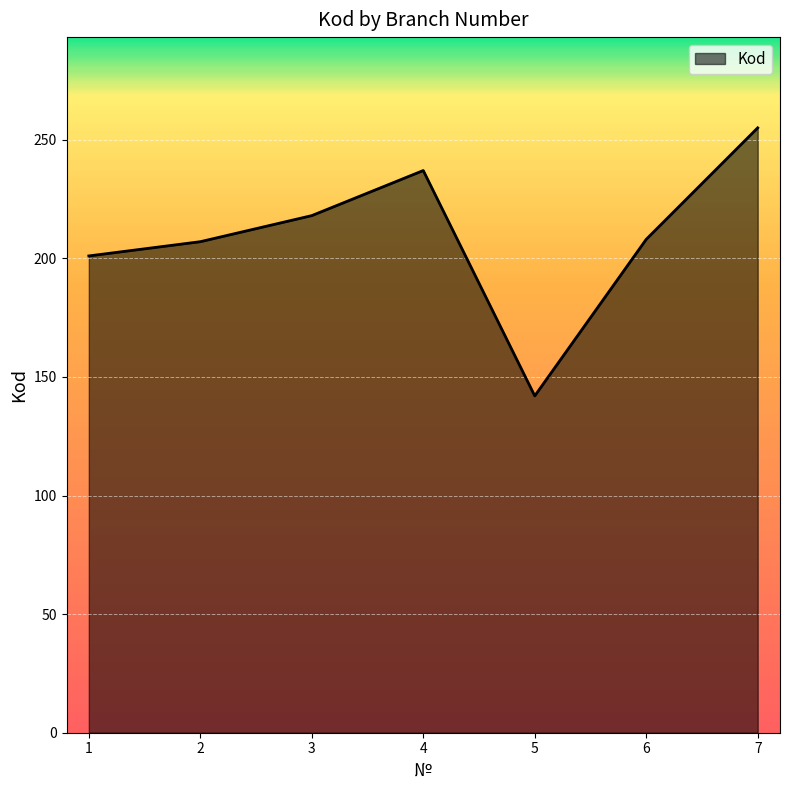

Where is the first local minimum?

5